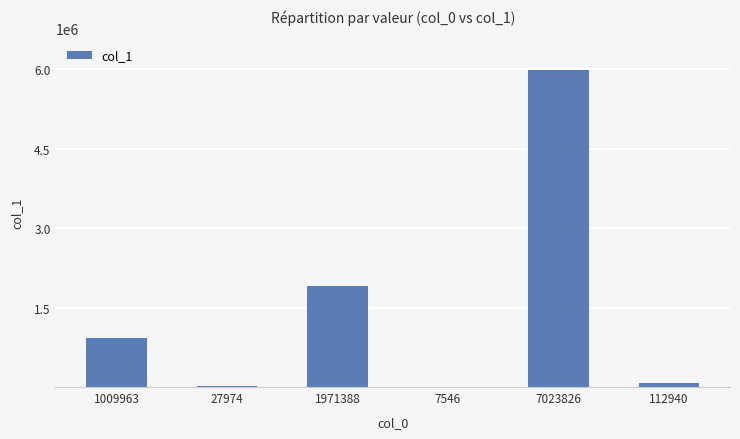

What is the change in value from 1009963 to 7546?

-931952